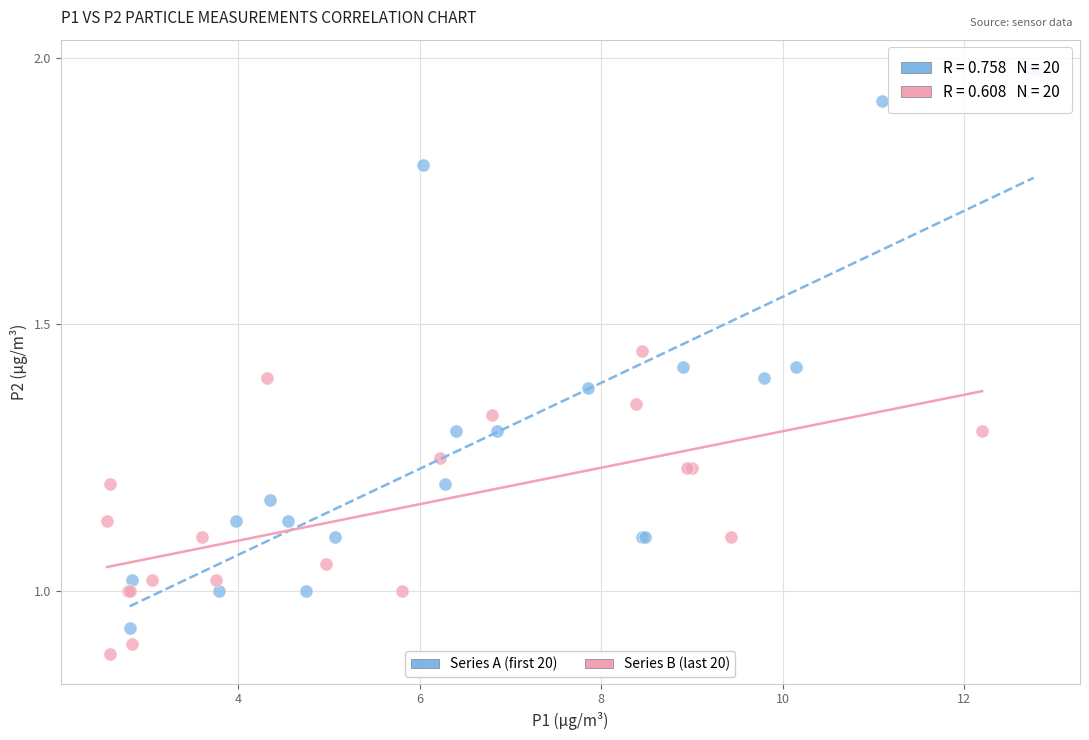

Which series reaches the minimum Y coordinate?

Series B (last 20)